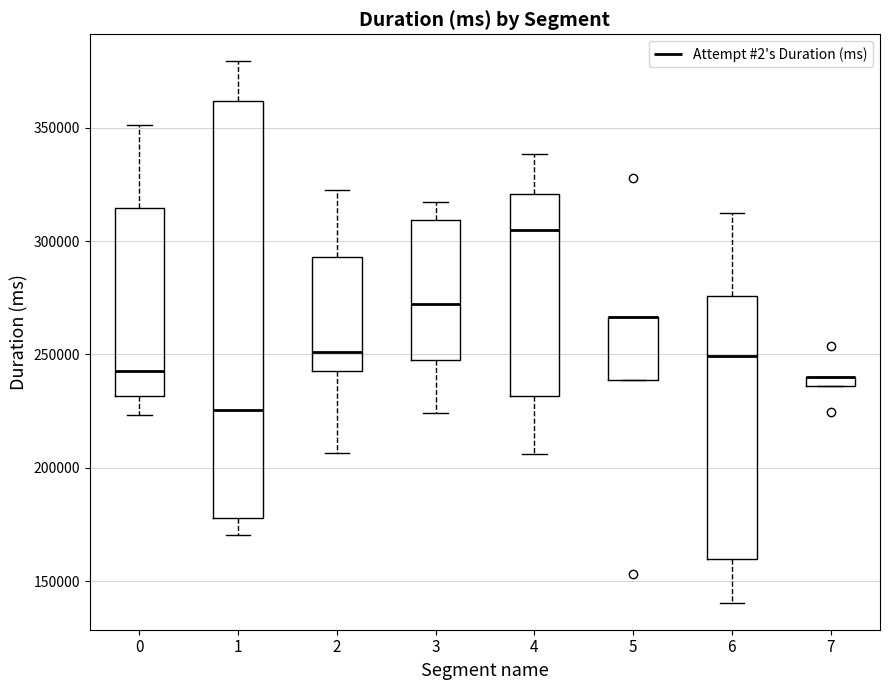

Where is the upper edge of the box at x = 0 on the y-axis? The values are not printed on the chart, so give them approximately, as read against the axis.

315000